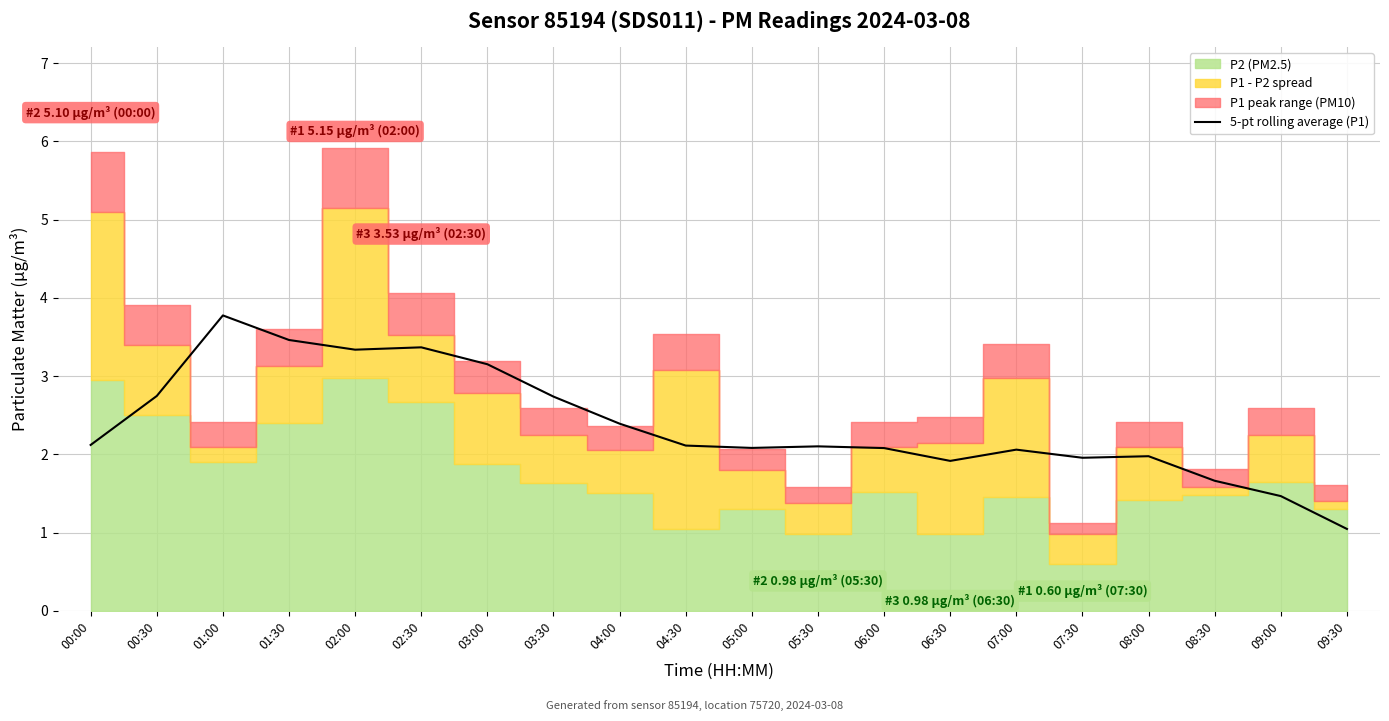

Which category has the highest value in the 5-pt rolling average (P1) series?

01:00